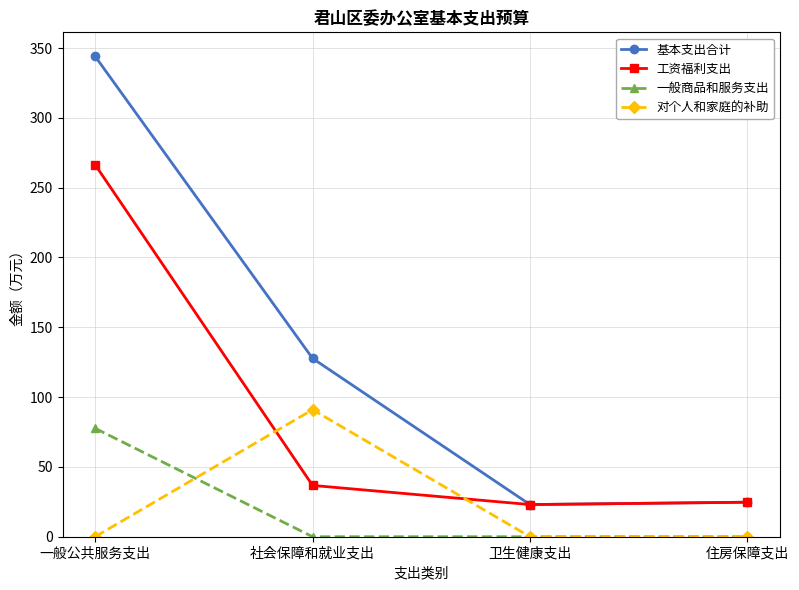

How many values in the 工资福利支出 series exceed 36?

2